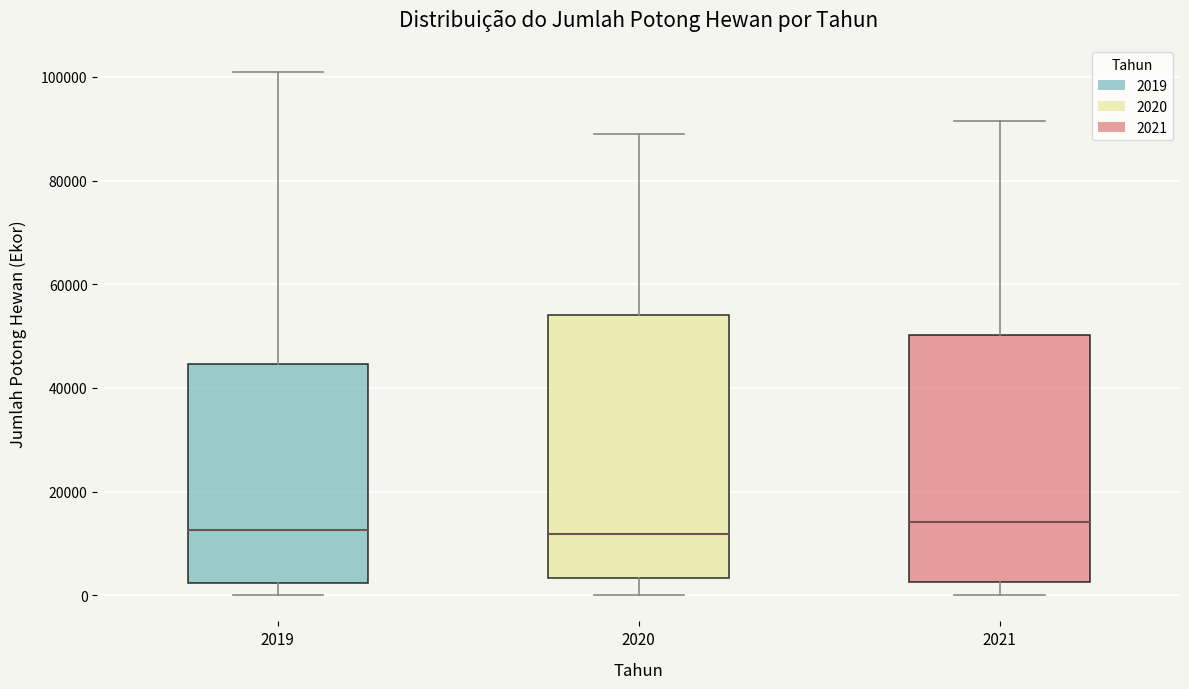

Reading left to right, read every box against the y-axis: the position of its median line, the range the box covers, and the ends of its whiskers. The values are not printed on the chart, so give them approximately, as read against the axis.

2019: median 12000, box 2000 to 44000, whiskers 0 to 102000
2020: median 12000, box 4000 to 54000, whiskers 0 to 88000
2021: median 14000, box 2000 to 50000, whiskers 0 to 92000